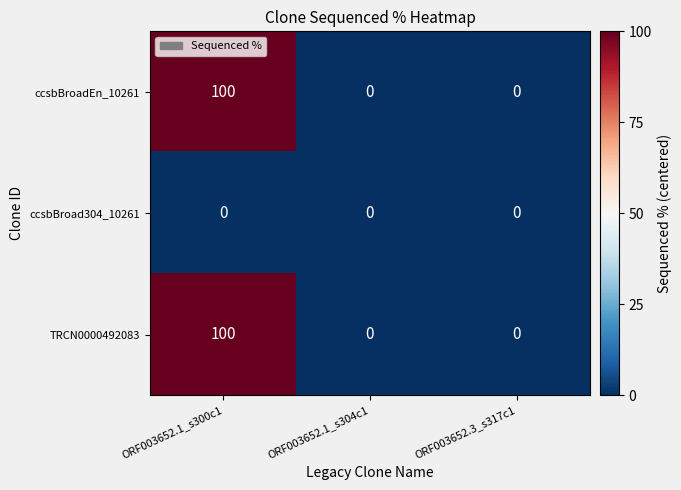

Is the value of TRCN0000492083 at ORF003652.1_s300c1 greater than the value of ccsbBroad304_10261 at ORF003652.1_s304c1?

Yes